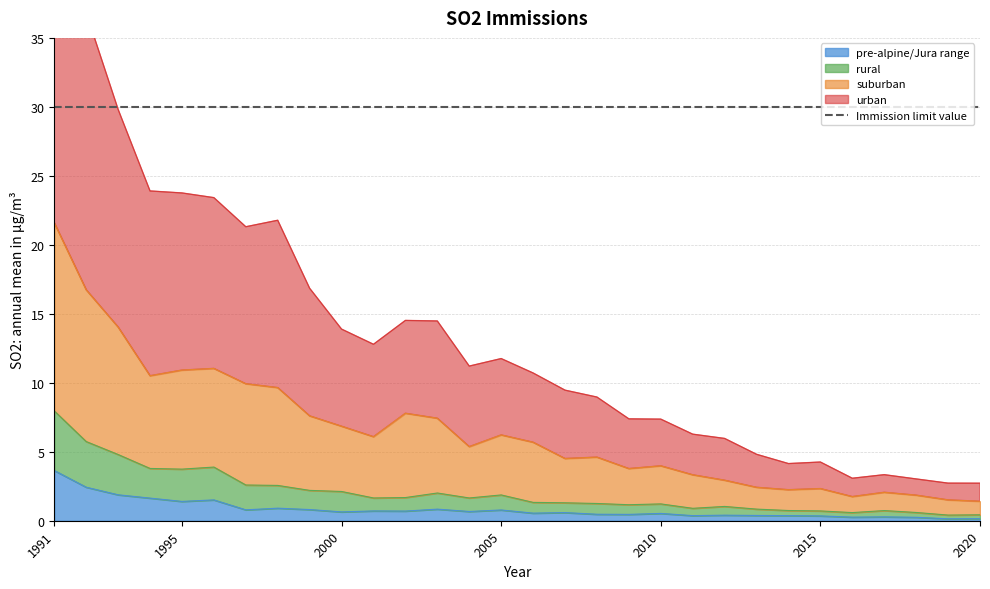

Which category has the lowest value across all series?

2019